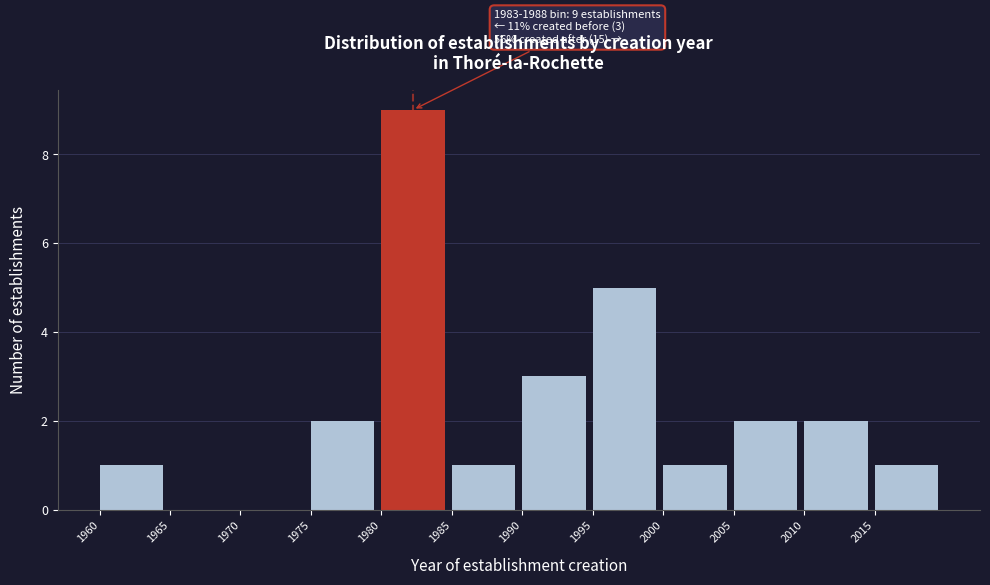

Which range on the x-axis has the tallest bar?

1980 to 1985